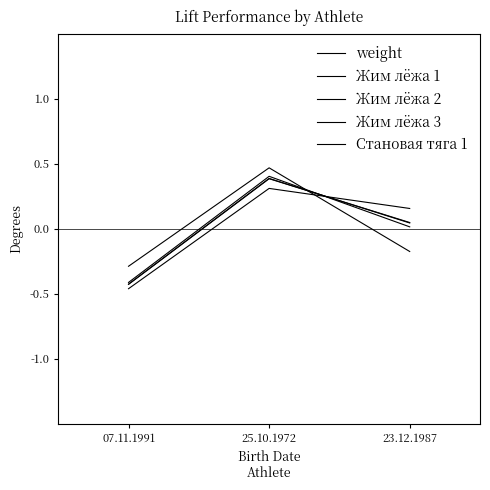

How many lines are shown in the chart?

5